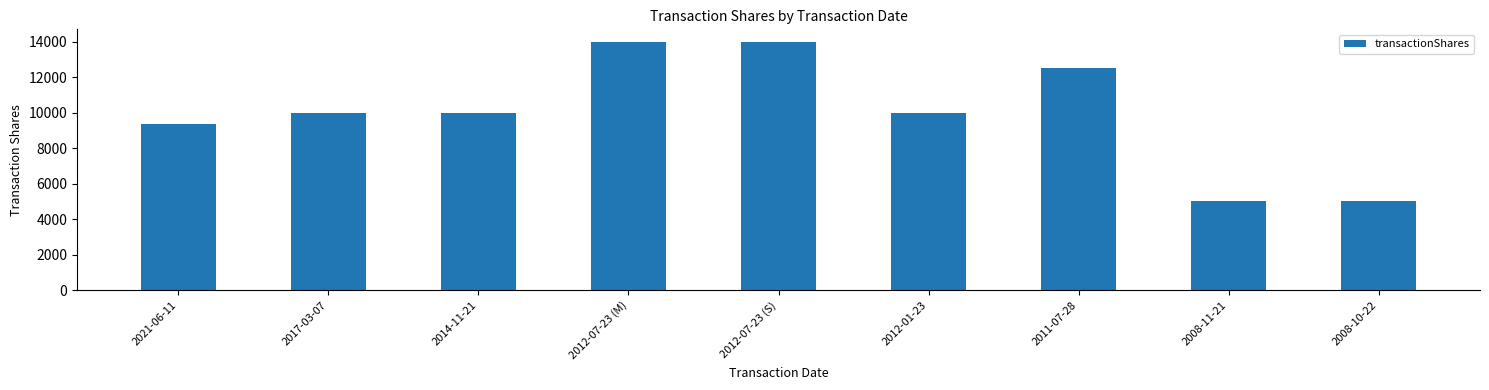

What is the average value?

9982